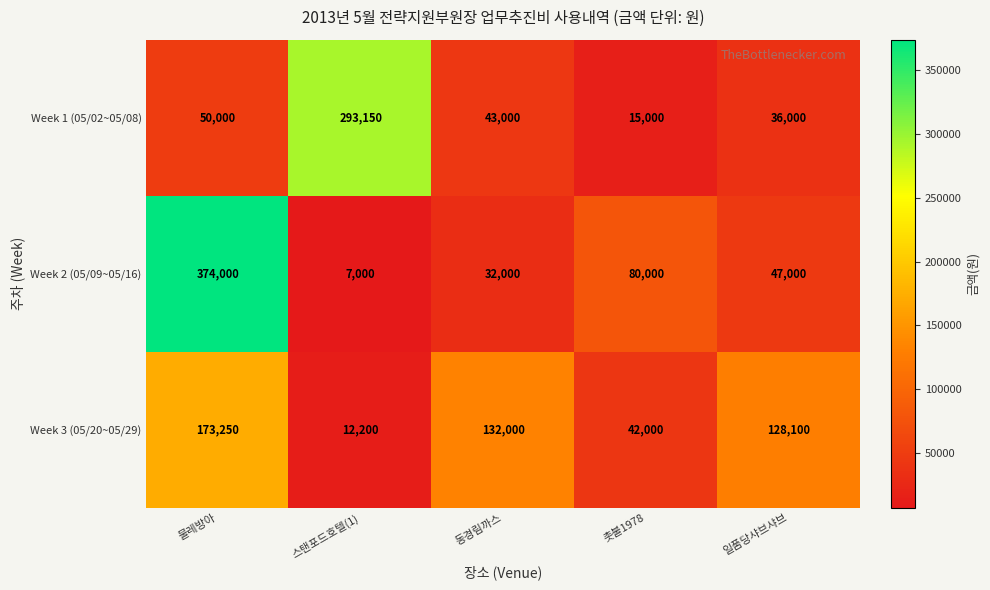

At which label is Week 3 (05/20~05/29) closest to 92725?

일품당샤브샤브